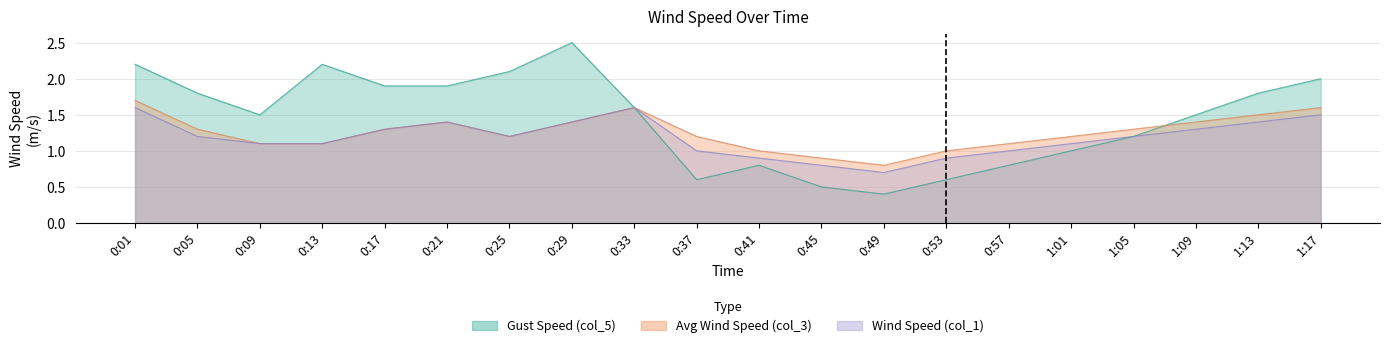

The Gust Speed (col_5) series shows 4.0 at 0:29. True or false?

False